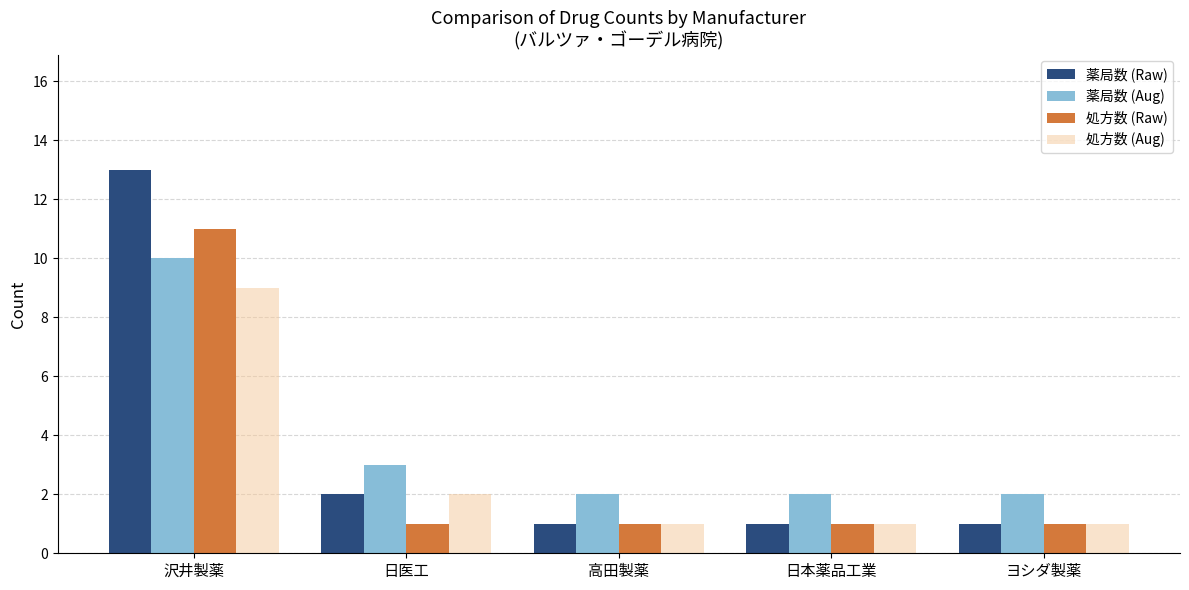

Are the bars grouped side by side (vs. stacked)?

Yes